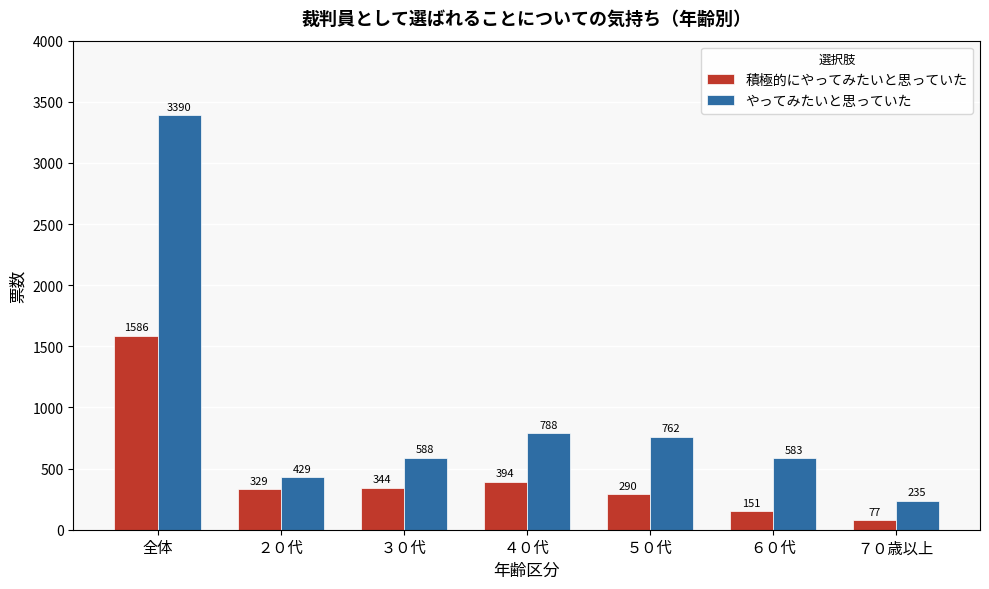

How many data points does each series have?

7